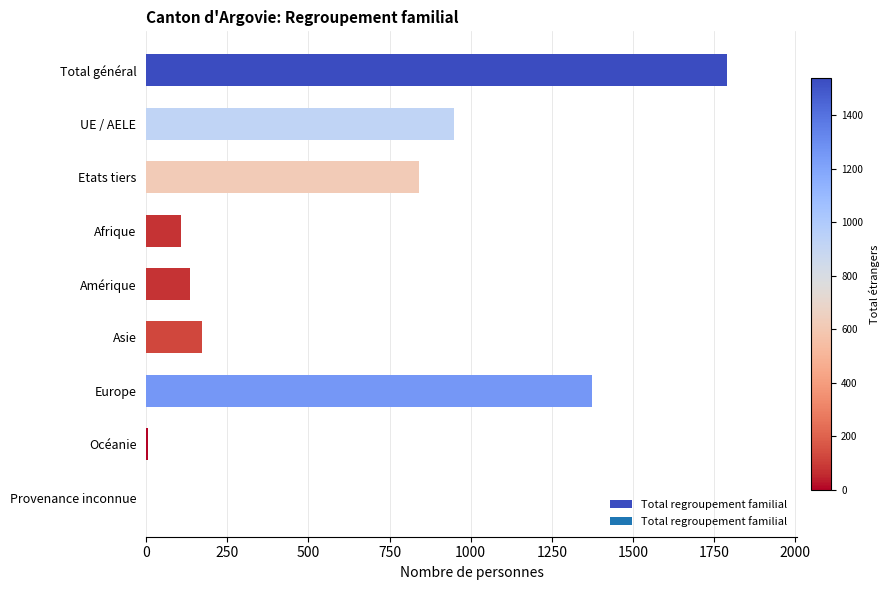

What is the greatest value displayed?

1791